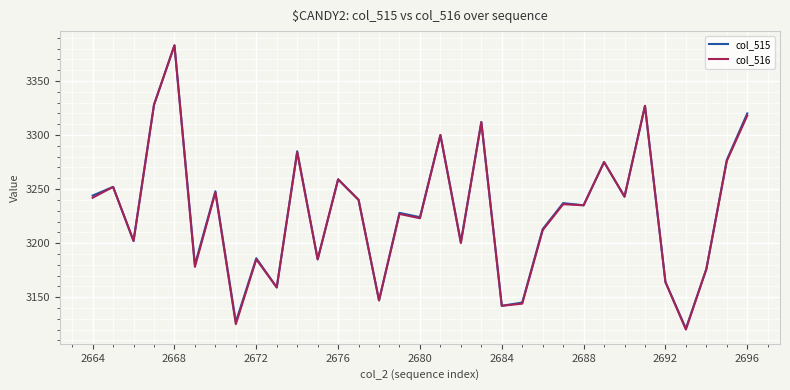

What is the maximum value for col_516?

3383